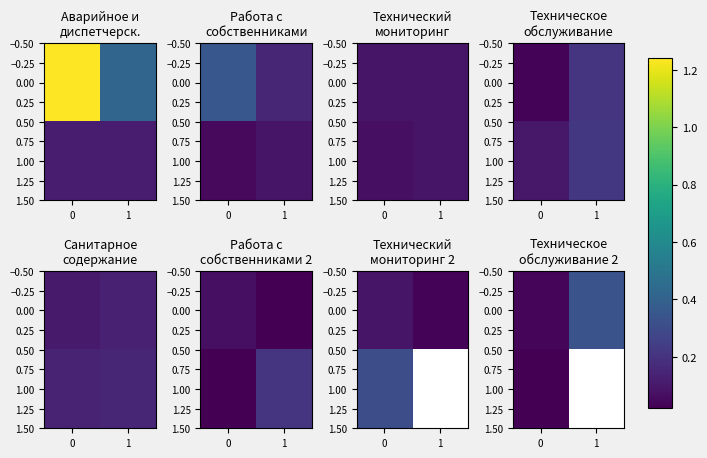

Is it true that 0.00 equals 0.1 at 0?

False